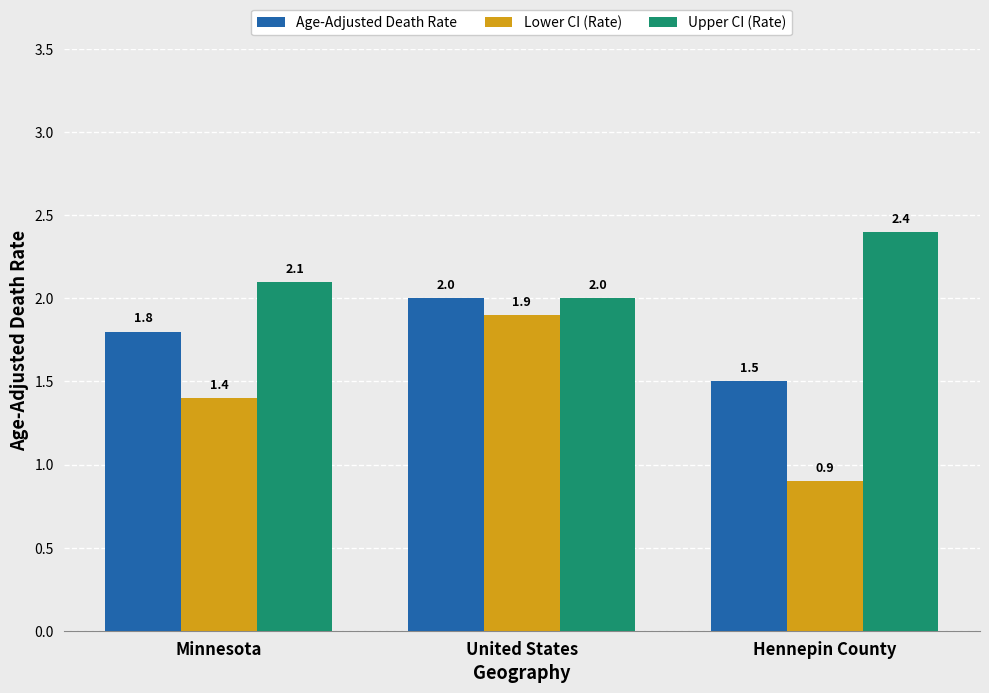

What is the average value of the Upper CI (Rate) series?

2.2